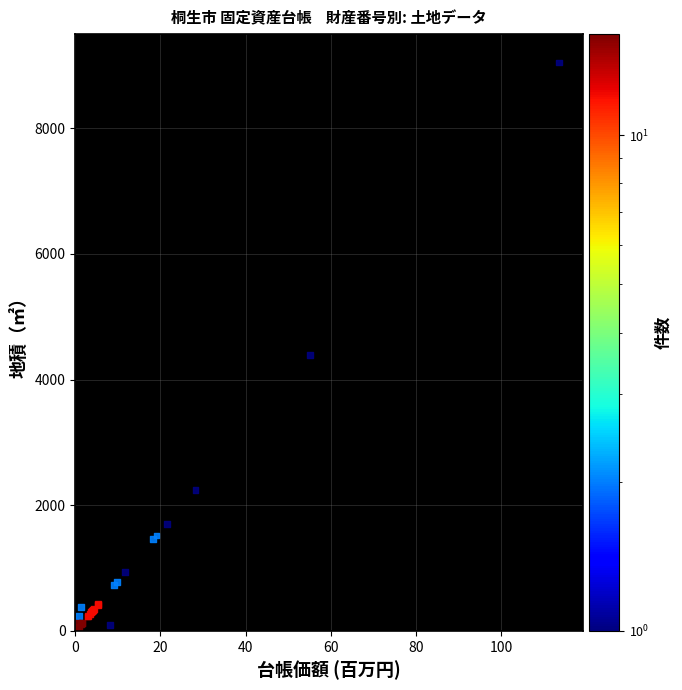

What Y value in the scatter plot is closest to 4523?

4387.7